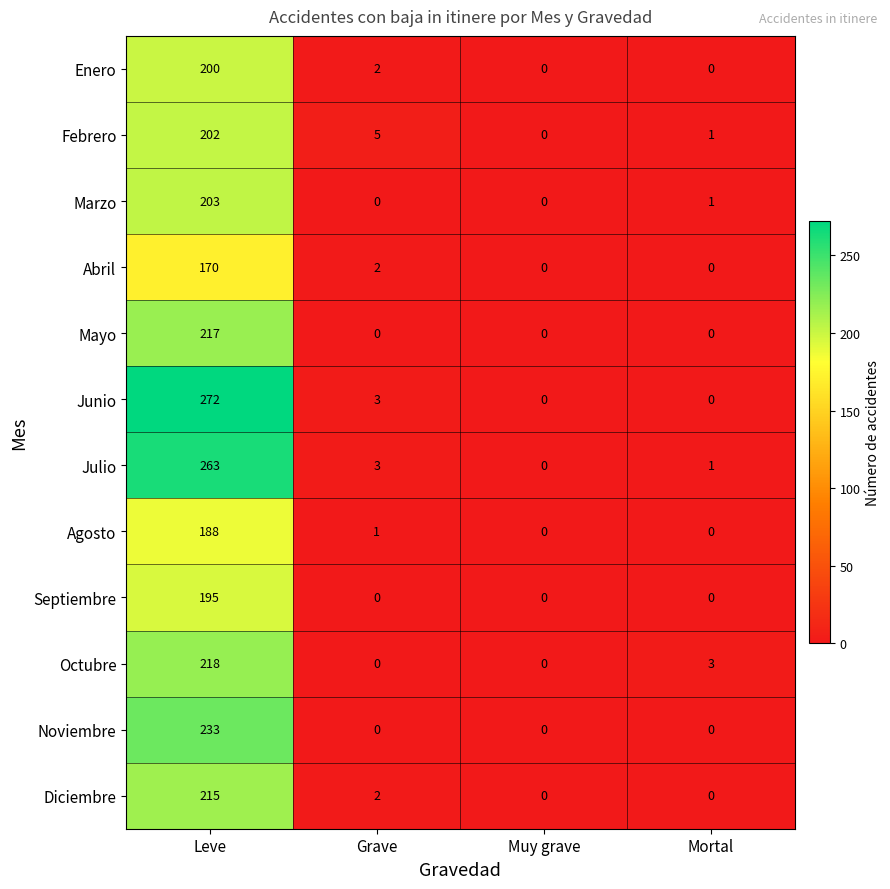

What is the greatest value displayed?

272